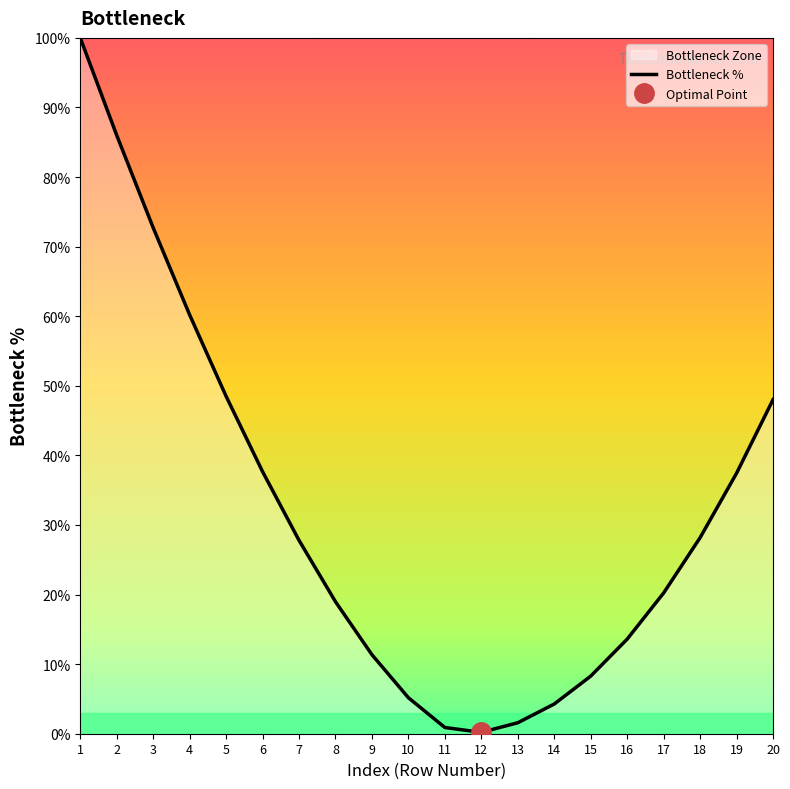

What is the difference between the maximum and minimum values?

99.8